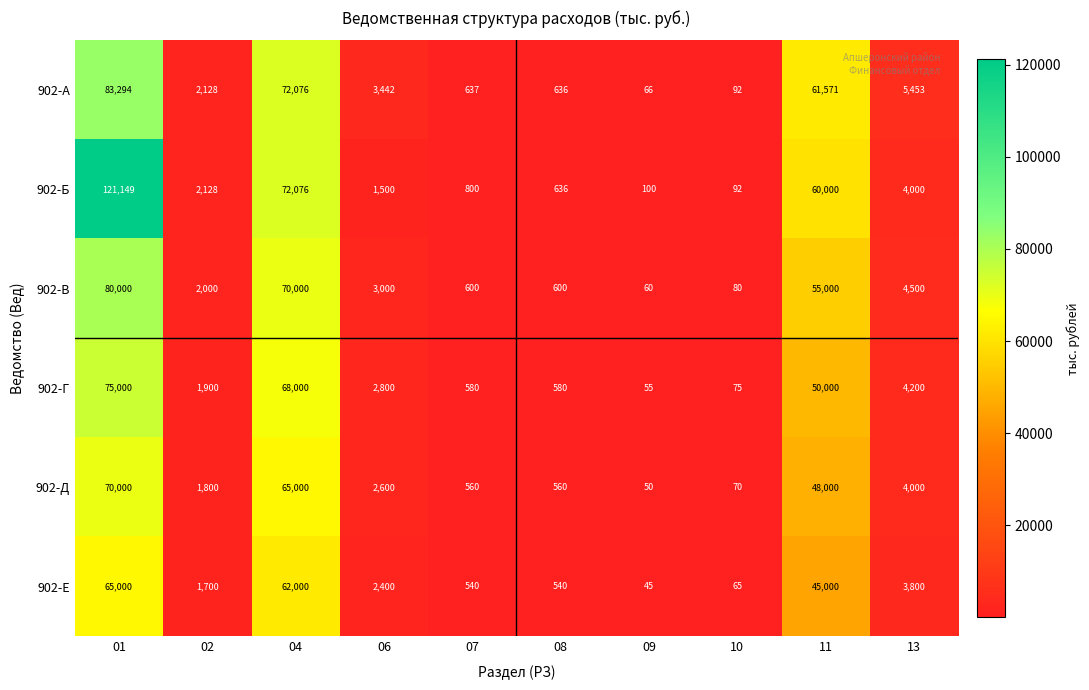

The 902-Б series shows 163 at 10. True or false?

False